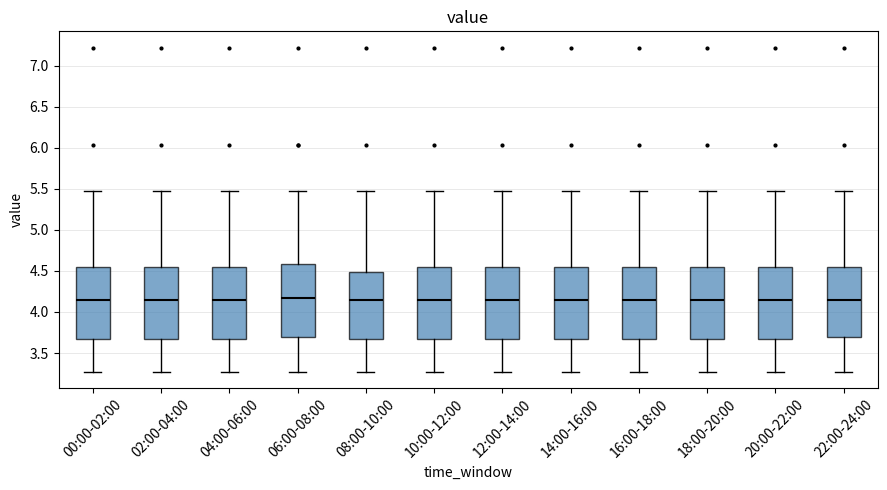

Reading left to right, transcribe this box plot: for each box, give where its median line is, the range the box spans, and where its two whiskers end, as read against the y-axis. The values are not printed on the chart, so give them approximately, as read against the axis.

00:00-02:00: median 4.15, box 3.65 to 4.55, whiskers 3.25 to 5.45
02:00-04:00: median 4.15, box 3.65 to 4.55, whiskers 3.25 to 5.45
04:00-06:00: median 4.15, box 3.65 to 4.55, whiskers 3.25 to 5.45
06:00-08:00: median 4.15, box 3.70 to 4.60, whiskers 3.25 to 5.45
08:00-10:00: median 4.15, box 3.65 to 4.50, whiskers 3.25 to 5.45
10:00-12:00: median 4.15, box 3.65 to 4.55, whiskers 3.25 to 5.45
12:00-14:00: median 4.15, box 3.65 to 4.55, whiskers 3.25 to 5.45
14:00-16:00: median 4.15, box 3.65 to 4.55, whiskers 3.25 to 5.45
16:00-18:00: median 4.15, box 3.65 to 4.55, whiskers 3.25 to 5.45
18:00-20:00: median 4.15, box 3.65 to 4.55, whiskers 3.25 to 5.45
20:00-22:00: median 4.15, box 3.65 to 4.55, whiskers 3.25 to 5.45
22:00-24:00: median 4.15, box 3.70 to 4.55, whiskers 3.25 to 5.45